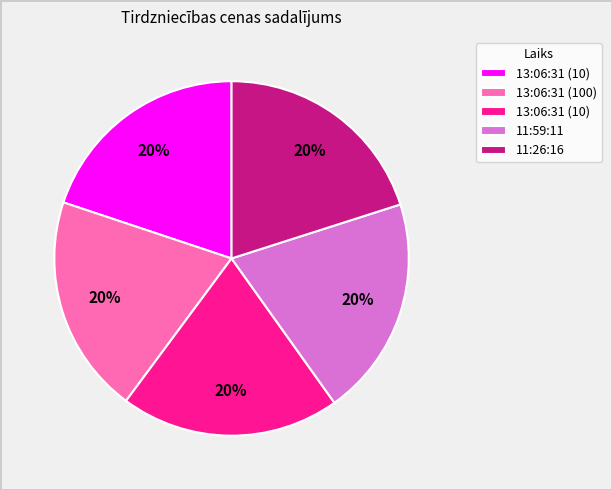

To the nearest percent, what is the average slice percentage?

20%